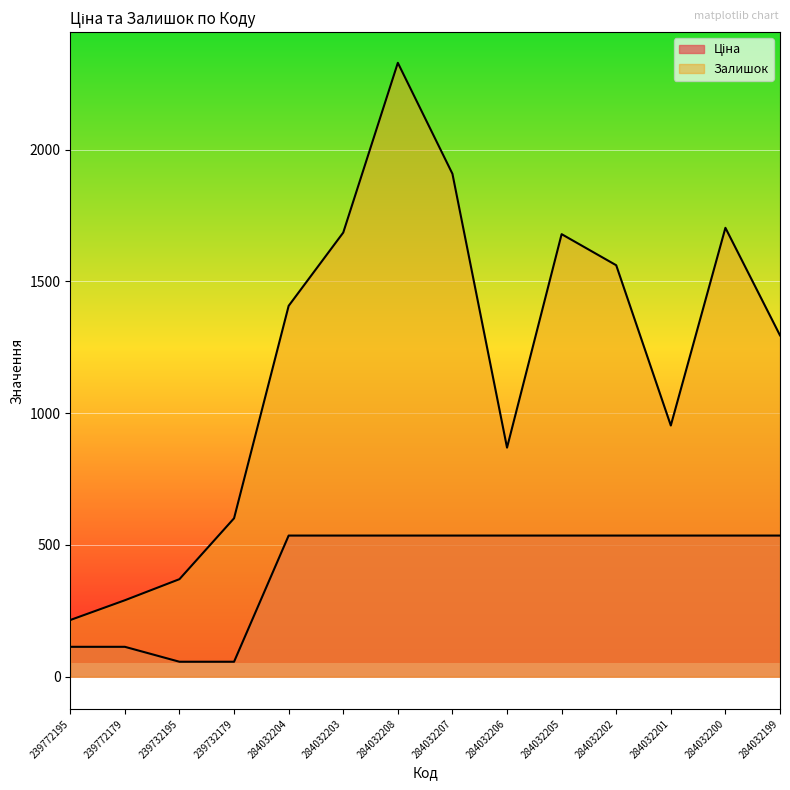

The value of Залишок at 284032206 is 869.0. True or false?

True